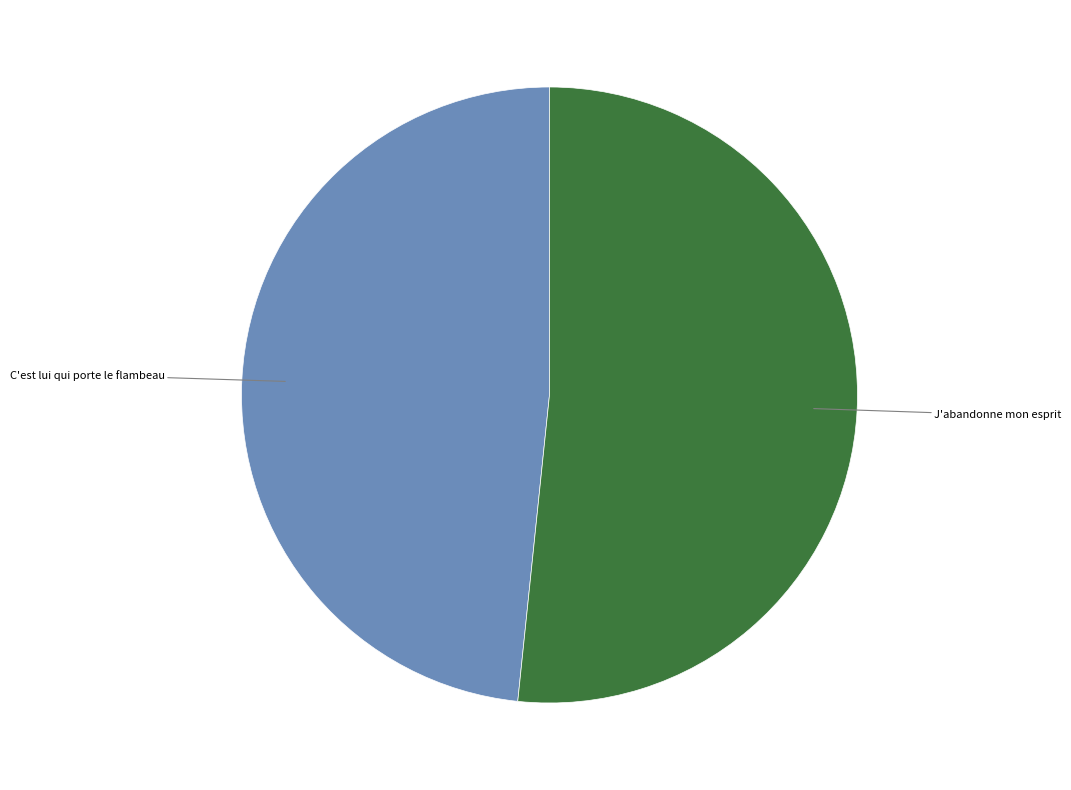

Does any single category account for the majority?

Yes